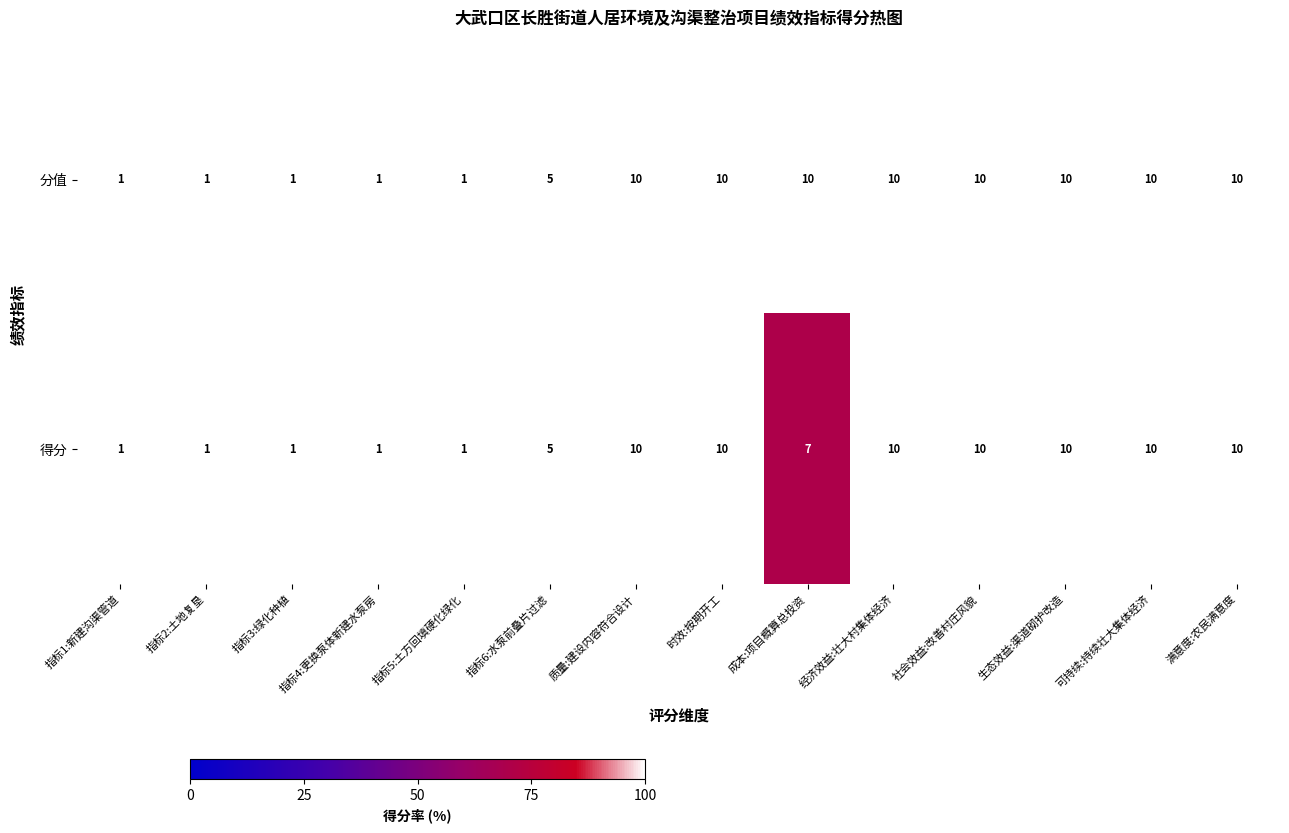

The 分值 series shows 14 at 成本:项目概算总投资. True or false?

False